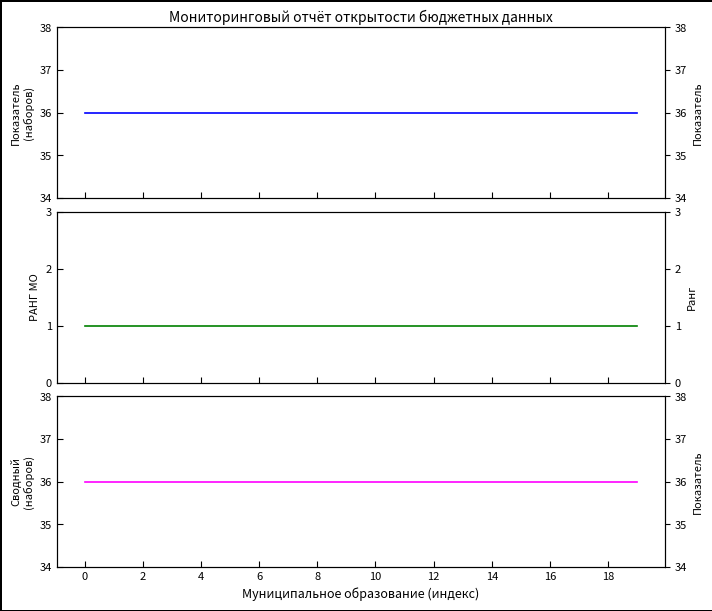

What is the highest value of the Показатель (сводный) series?

36